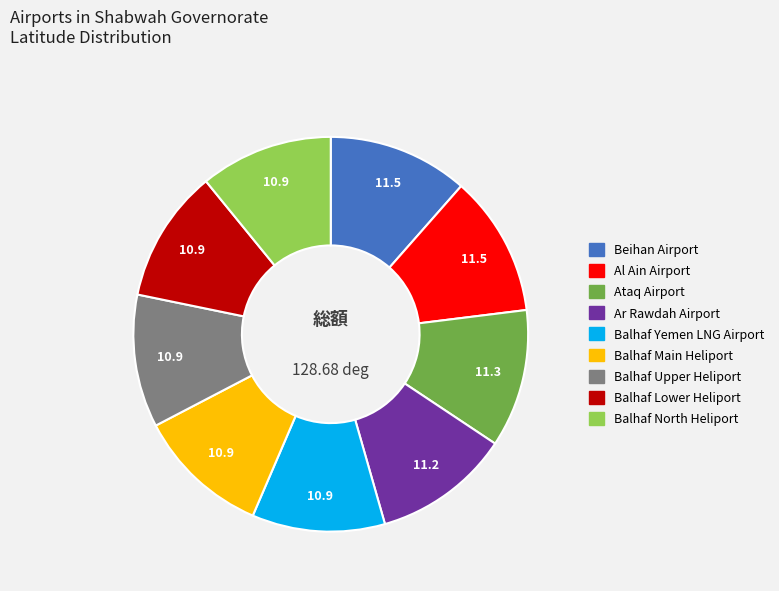

Is the sum of Balhaf Upper Heliport and Ataq Airport greater than half?

No